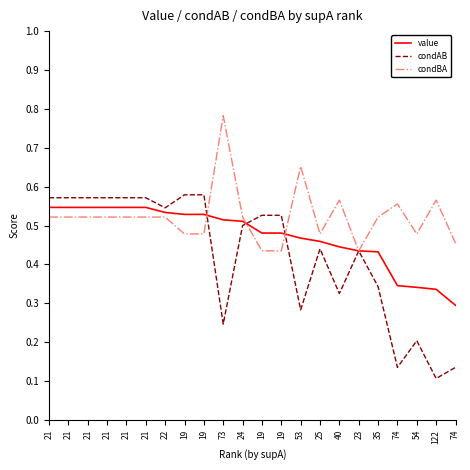

What is the total value across all series at 21?

1.6